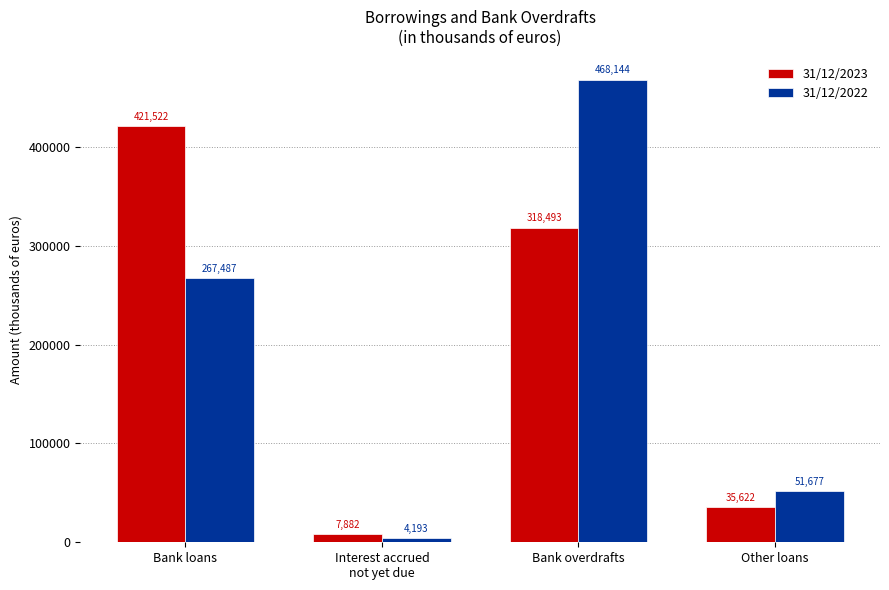

What is the difference between the second highest and minimum values in the 31/12/2023 series?

310611